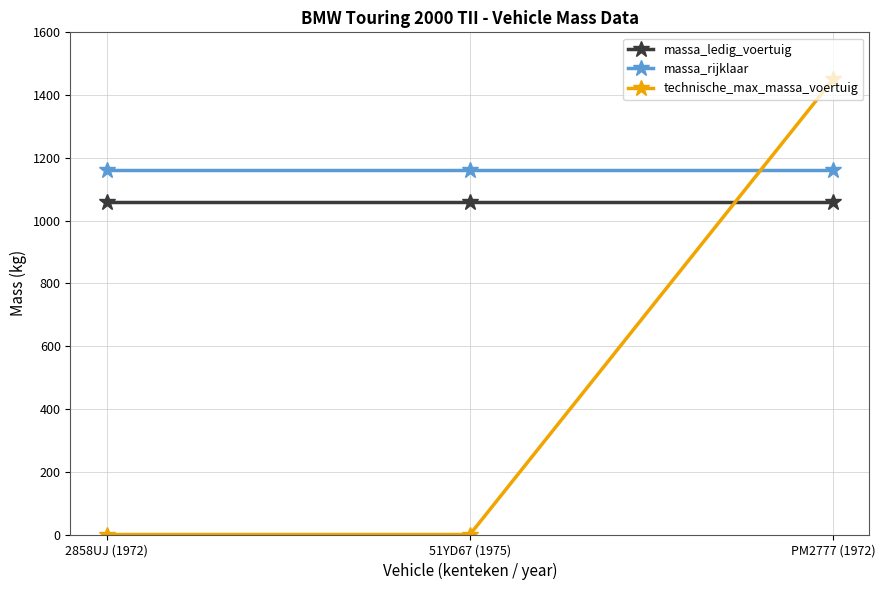

Is the value of massa_rijklaar at 2858UJ (1972) greater than the value of technische_max_massa_voertuig at 51YD67 (1975)?

Yes